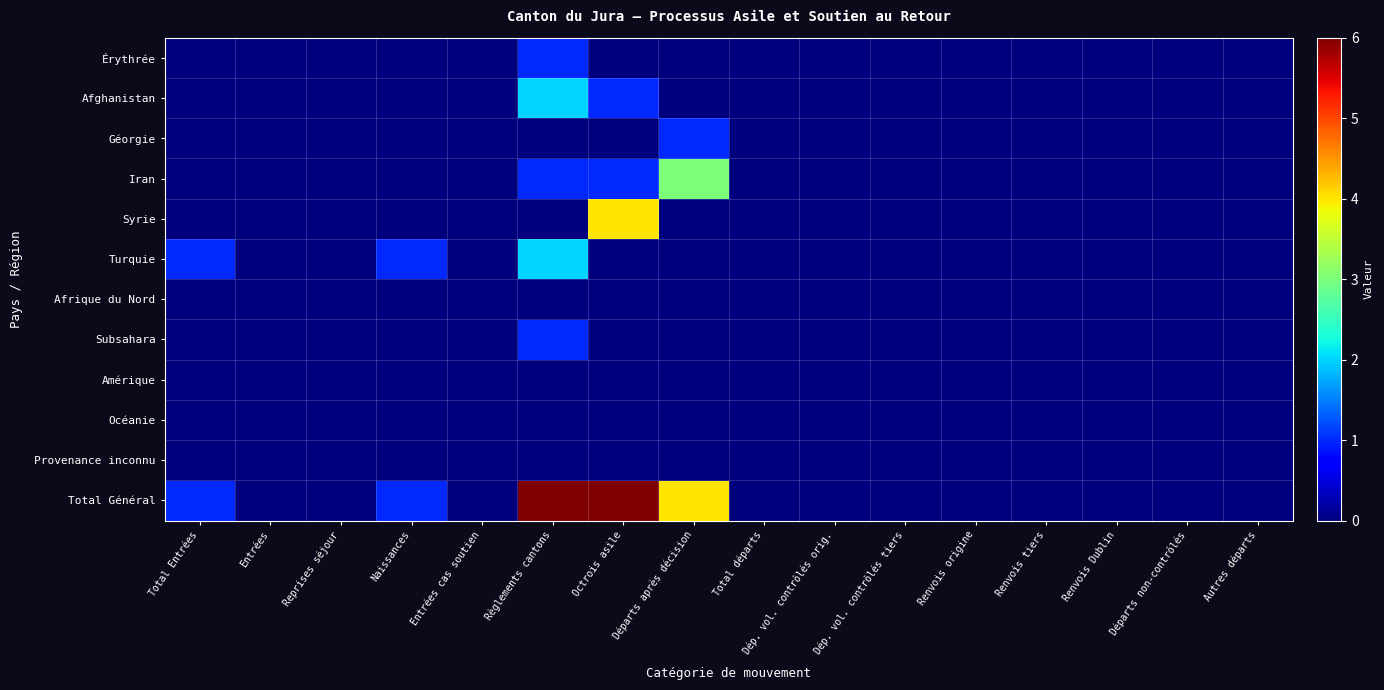

Reading left to right, what are all the values shown in this chart?

Érythrée: Total Entrées=0	Entrées=0	Reprises séjour=0	Naissances=0	Entrées cas soutien=0	Règlements cantons=1	Octrois asile=0	Départs après décision=0	Total départs=0	Dép. vol. contrôlés orig.=0	Dép. vol. contrôlés tiers=0	Renvois origine=0	Renvois tiers=0	Renvois Dublin=0	Départs non-contrôlés=0	Autres départs=0
Afghanistan: Total Entrées=0	Entrées=0	Reprises séjour=0	Naissances=0	Entrées cas soutien=0	Règlements cantons=2	Octrois asile=1	Départs après décision=0	Total départs=0	Dép. vol. contrôlés orig.=0	Dép. vol. contrôlés tiers=0	Renvois origine=0	Renvois tiers=0	Renvois Dublin=0	Départs non-contrôlés=0	Autres départs=0
Géorgie: Total Entrées=0	Entrées=0	Reprises séjour=0	Naissances=0	Entrées cas soutien=0	Règlements cantons=0	Octrois asile=0	Départs après décision=1	Total départs=0	Dép. vol. contrôlés orig.=0	Dép. vol. contrôlés tiers=0	Renvois origine=0	Renvois tiers=0	Renvois Dublin=0	Départs non-contrôlés=0	Autres départs=0
Iran: Total Entrées=0	Entrées=0	Reprises séjour=0	Naissances=0	Entrées cas soutien=0	Règlements cantons=1	Octrois asile=1	Départs après décision=3	Total départs=0	Dép. vol. contrôlés orig.=0	Dép. vol. contrôlés tiers=0	Renvois origine=0	Renvois tiers=0	Renvois Dublin=0	Départs non-contrôlés=0	Autres départs=0
Syrie: Total Entrées=0	Entrées=0	Reprises séjour=0	Naissances=0	Entrées cas soutien=0	Règlements cantons=0	Octrois asile=4	Départs après décision=0	Total départs=0	Dép. vol. contrôlés orig.=0	Dép. vol. contrôlés tiers=0	Renvois origine=0	Renvois tiers=0	Renvois Dublin=0	Départs non-contrôlés=0	Autres départs=0
Turquie: Total Entrées=1	Entrées=0	Reprises séjour=0	Naissances=1	Entrées cas soutien=0	Règlements cantons=2	Octrois asile=0	Départs après décision=0	Total départs=0	Dép. vol. contrôlés orig.=0	Dép. vol. contrôlés tiers=0	Renvois origine=0	Renvois tiers=0	Renvois Dublin=0	Départs non-contrôlés=0	Autres départs=0
Afrique du Nord: Total Entrées=0	Entrées=0	Reprises séjour=0	Naissances=0	Entrées cas soutien=0	Règlements cantons=0	Octrois asile=0	Départs après décision=0	Total départs=0	Dép. vol. contrôlés orig.=0	Dép. vol. contrôlés tiers=0	Renvois origine=0	Renvois tiers=0	Renvois Dublin=0	Départs non-contrôlés=0	Autres départs=0
Subsahara: Total Entrées=0	Entrées=0	Reprises séjour=0	Naissances=0	Entrées cas soutien=0	Règlements cantons=1	Octrois asile=0	Départs après décision=0	Total départs=0	Dép. vol. contrôlés orig.=0	Dép. vol. contrôlés tiers=0	Renvois origine=0	Renvois tiers=0	Renvois Dublin=0	Départs non-contrôlés=0	Autres départs=0
Amérique: Total Entrées=0	Entrées=0	Reprises séjour=0	Naissances=0	Entrées cas soutien=0	Règlements cantons=0	Octrois asile=0	Départs après décision=0	Total départs=0	Dép. vol. contrôlés orig.=0	Dép. vol. contrôlés tiers=0	Renvois origine=0	Renvois tiers=0	Renvois Dublin=0	Départs non-contrôlés=0	Autres départs=0
Océanie: Total Entrées=0	Entrées=0	Reprises séjour=0	Naissances=0	Entrées cas soutien=0	Règlements cantons=0	Octrois asile=0	Départs après décision=0	Total départs=0	Dép. vol. contrôlés orig.=0	Dép. vol. contrôlés tiers=0	Renvois origine=0	Renvois tiers=0	Renvois Dublin=0	Départs non-contrôlés=0	Autres départs=0
Provenance inconnu: Total Entrées=0	Entrées=0	Reprises séjour=0	Naissances=0	Entrées cas soutien=0	Règlements cantons=0	Octrois asile=0	Départs après décision=0	Total départs=0	Dép. vol. contrôlés orig.=0	Dép. vol. contrôlés tiers=0	Renvois origine=0	Renvois tiers=0	Renvois Dublin=0	Départs non-contrôlés=0	Autres départs=0
Total Général: Total Entrées=1	Entrées=0	Reprises séjour=0	Naissances=1	Entrées cas soutien=0	Règlements cantons=6	Octrois asile=6	Départs après décision=4	Total départs=0	Dép. vol. contrôlés orig.=0	Dép. vol. contrôlés tiers=0	Renvois origine=0	Renvois tiers=0	Renvois Dublin=0	Départs non-contrôlés=0	Autres départs=0